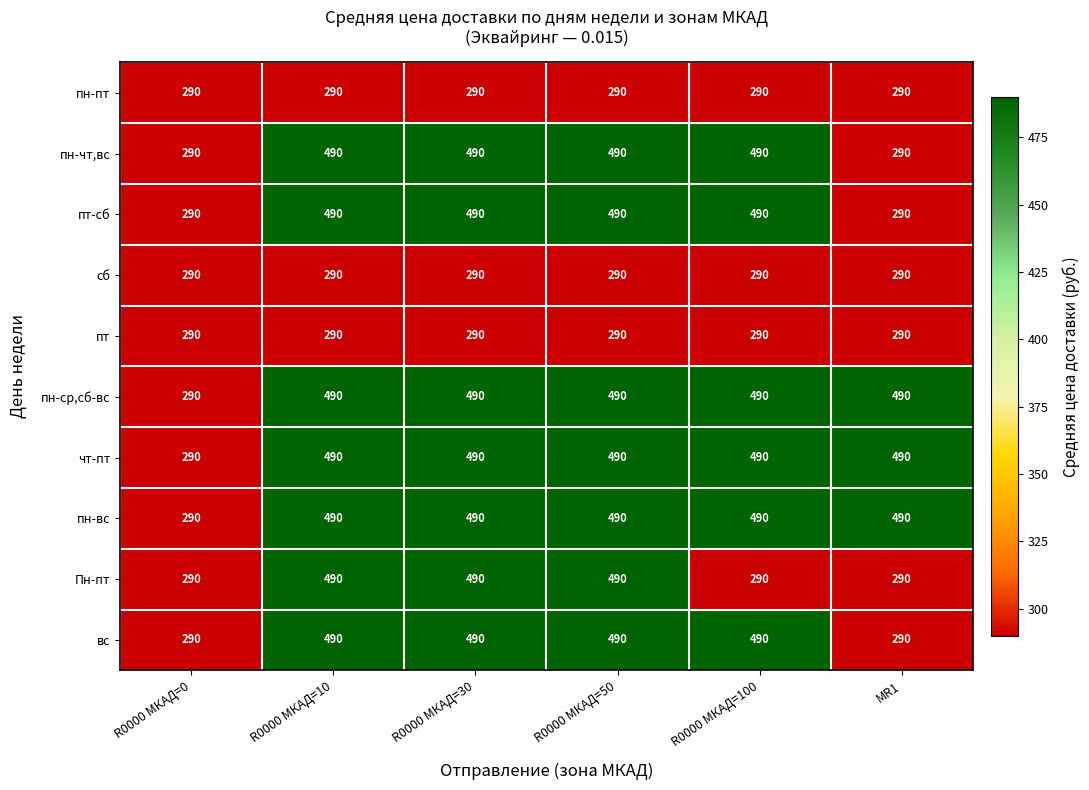

What is the total value across all series at R0000 МКАД=30?

4300